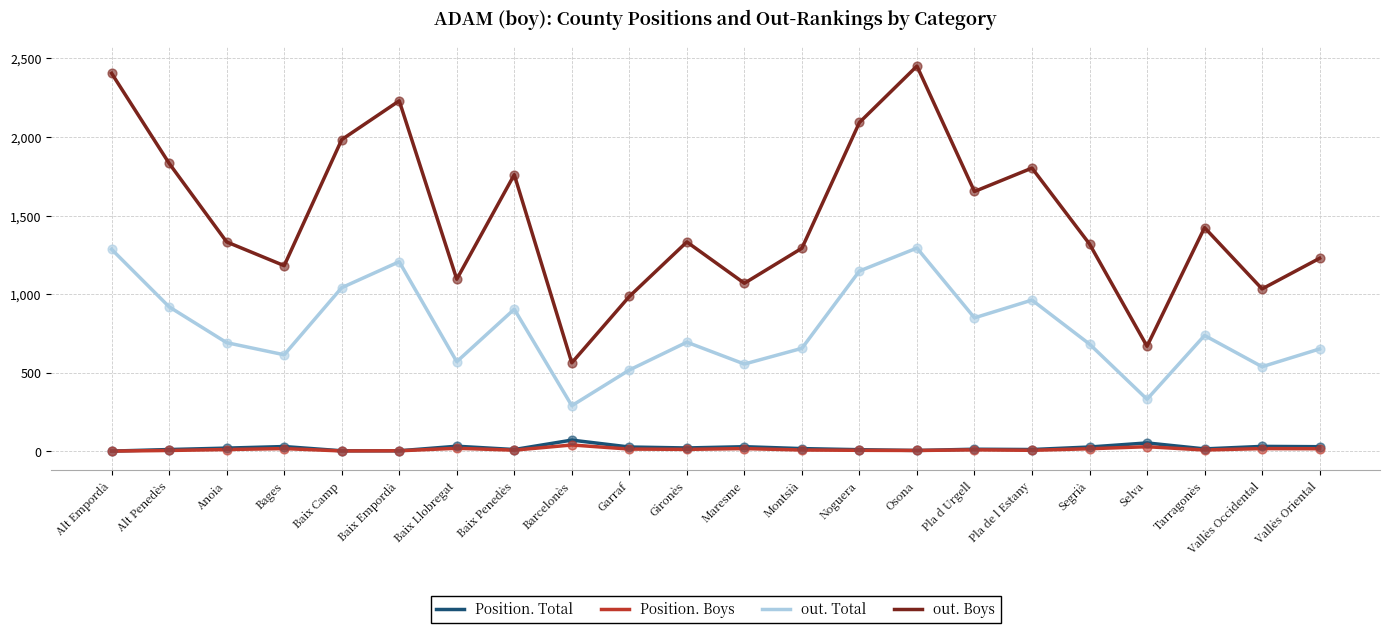

What is the total value across all series at Vallès Occidental?

1619